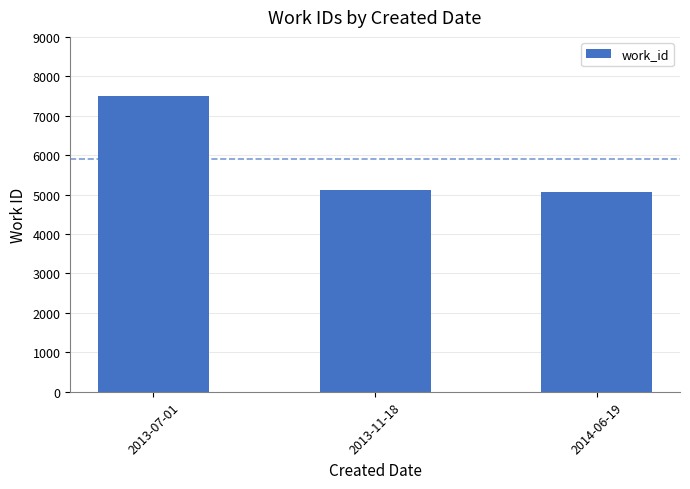

What is the difference between the values at 2014-06-19 and 2013-07-01?

2425